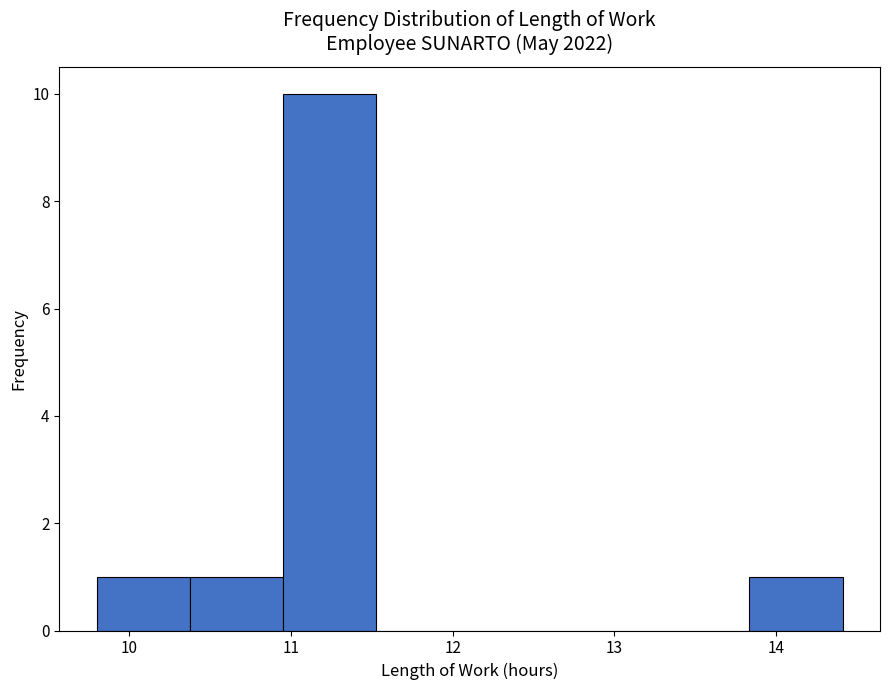

Reading left to right, list every bar in this chart as the range it spans on the x-axis followed by its height. Neither the bar edges nor the heights are printed on the chart, so give them approximately, as read against the axes.

9.8 to 10.4: 1
10.4 to 11.0: 1
11.0 to 11.5: 10
11.5 to 12.1: 0
12.1 to 12.7: 0
12.7 to 13.3: 0
13.3 to 13.8: 0
13.8 to 14.4: 1